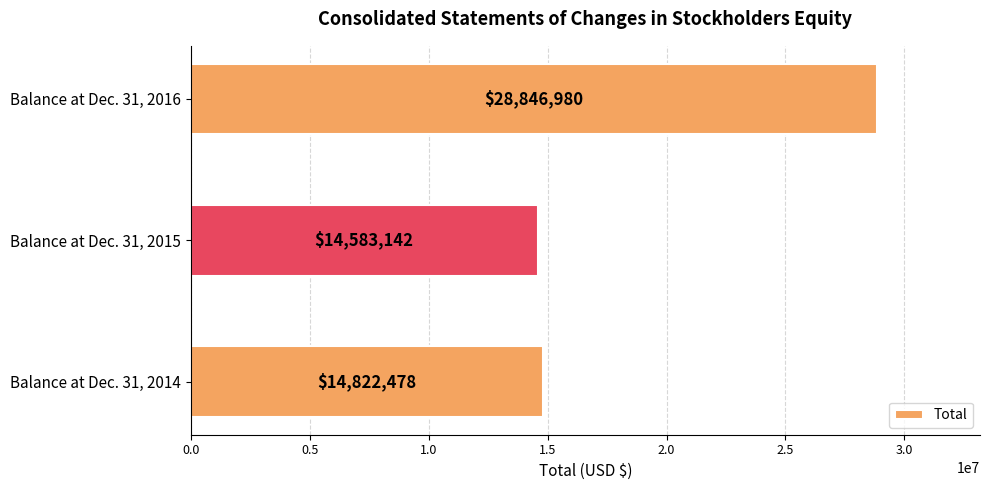

What is the maximum value shown in the chart?

28846980